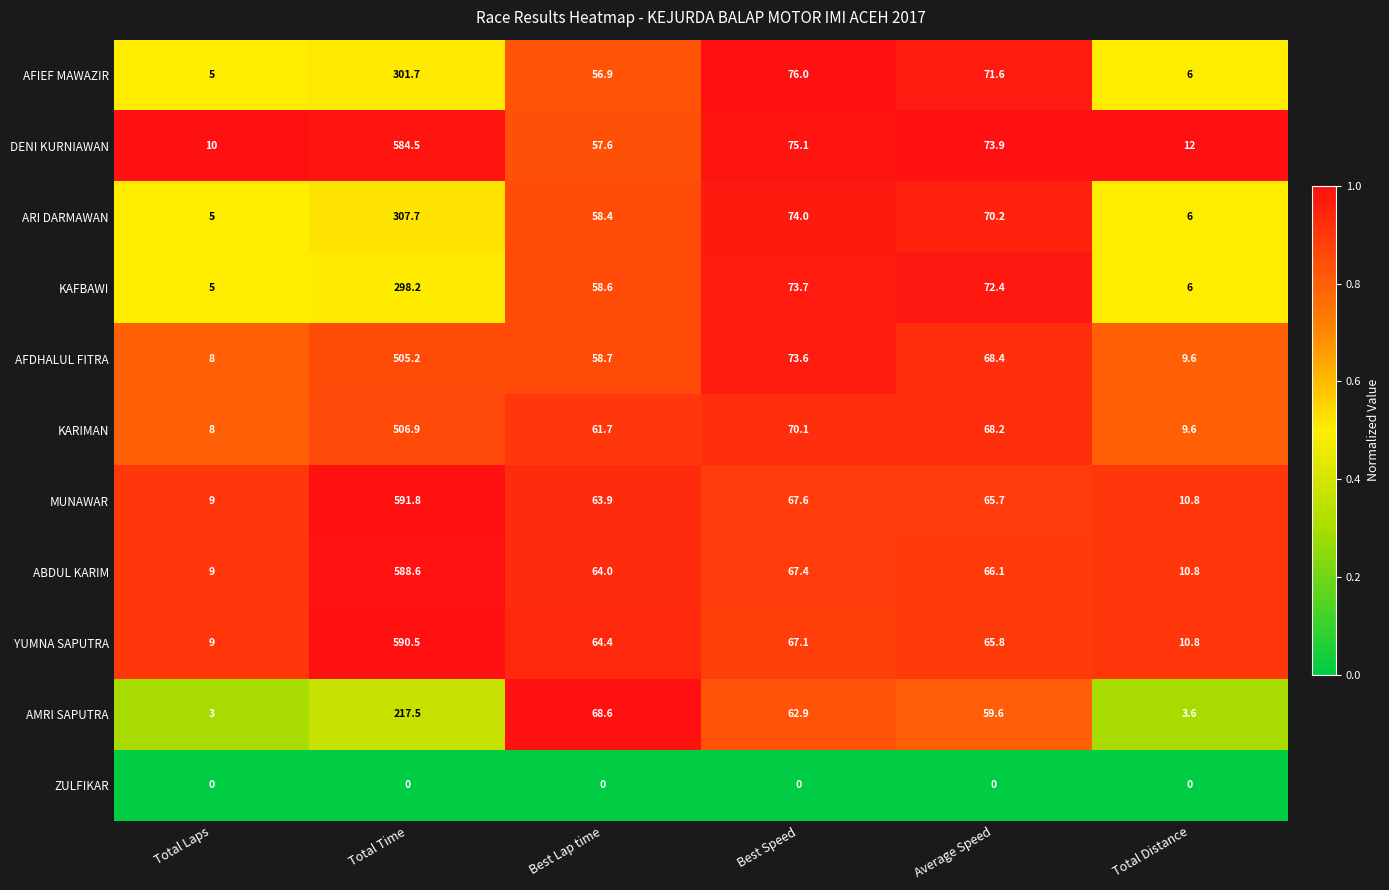

Rank the categories by MUNAWAR value from highest to lowest.

Total Time, Best Speed, Average Speed, Best Lap time, Total Distance, Total Laps